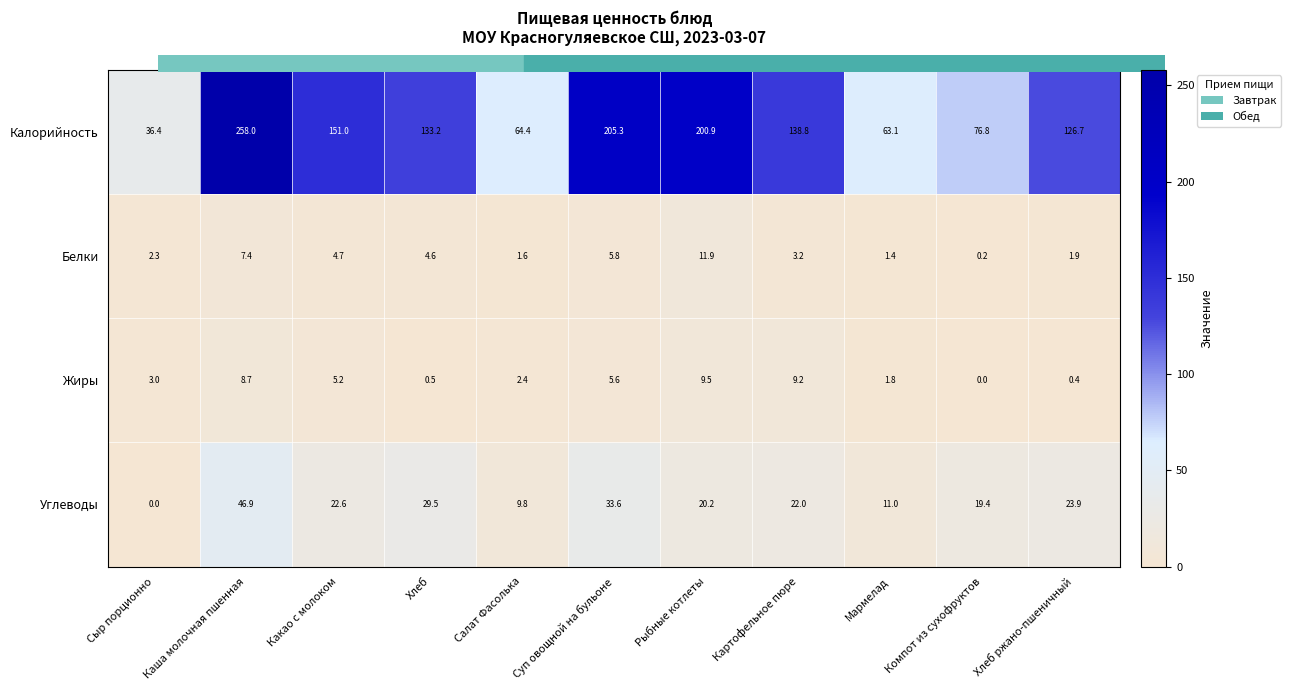

At which category is the sum across all series the highest?

Каша молочная пшенная